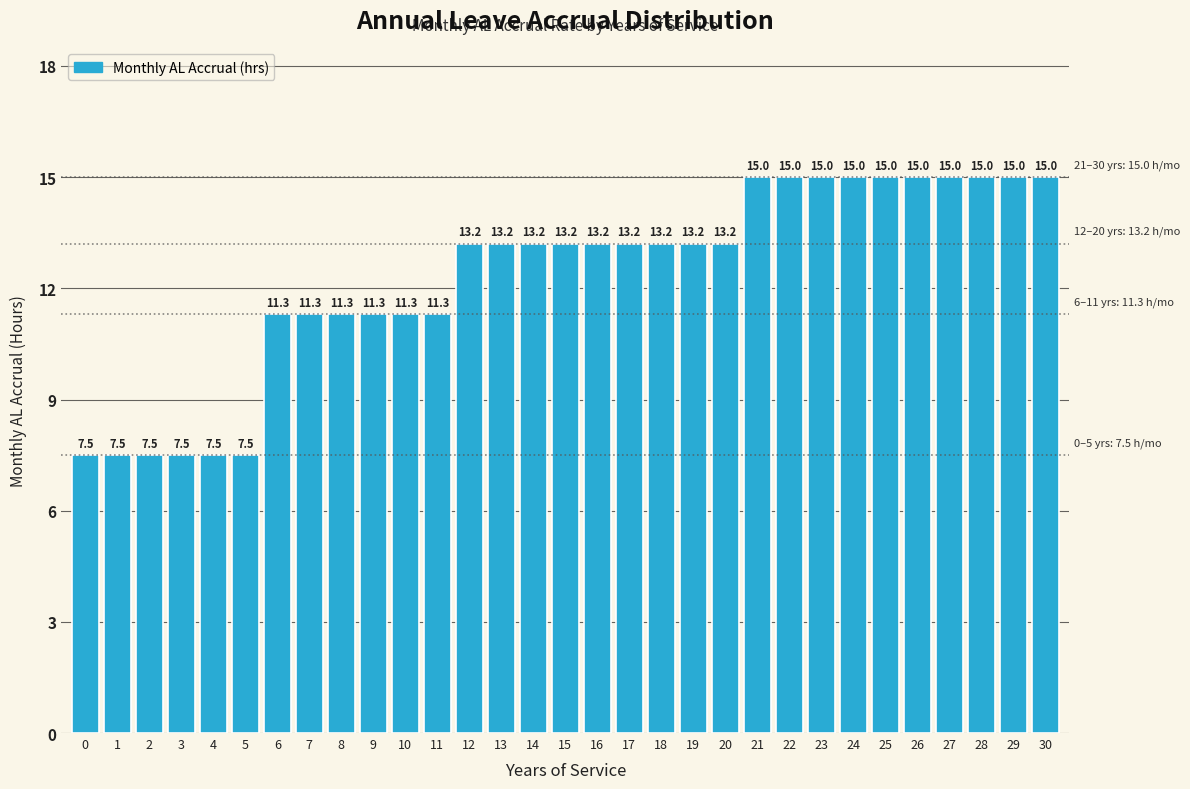

Reading left to right, what are all the values shown in this chart?

0=7.5	1=7.5	2=7.5	3=7.5	4=7.5	5=7.5	6=11.3	7=11.3	8=11.3	9=11.3	10=11.3	11=11.3	12=13.2	13=13.2	14=13.2	15=13.2	16=13.2	17=13.2	18=13.2	19=13.2	20=13.2	21=15.0	22=15.0	23=15.0	24=15.0	25=15.0	26=15.0	27=15.0	28=15.0	29=15.0	30=15.0